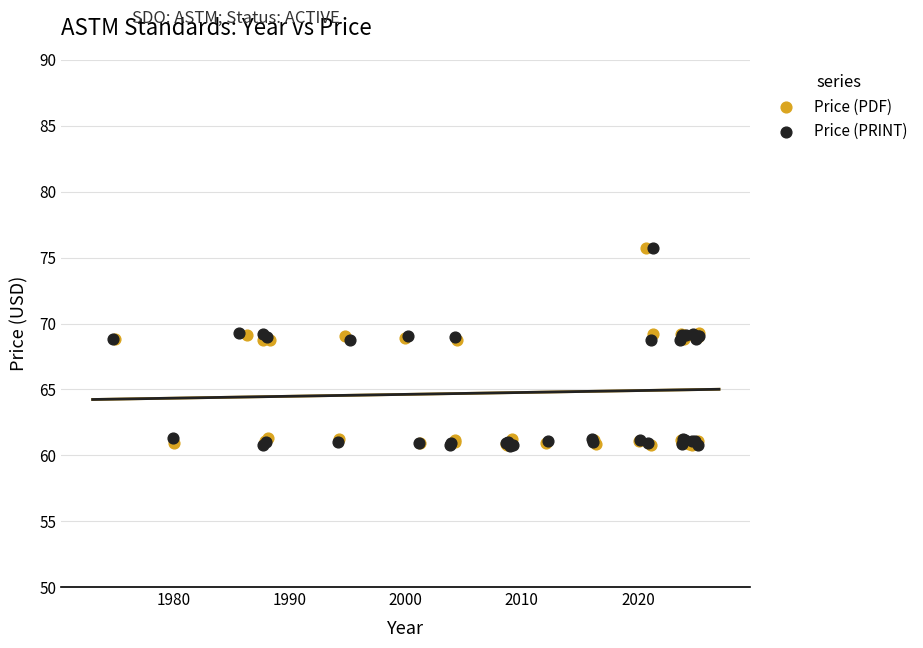

Which series has the largest Y range (max minus min)?

Price (PRINT)